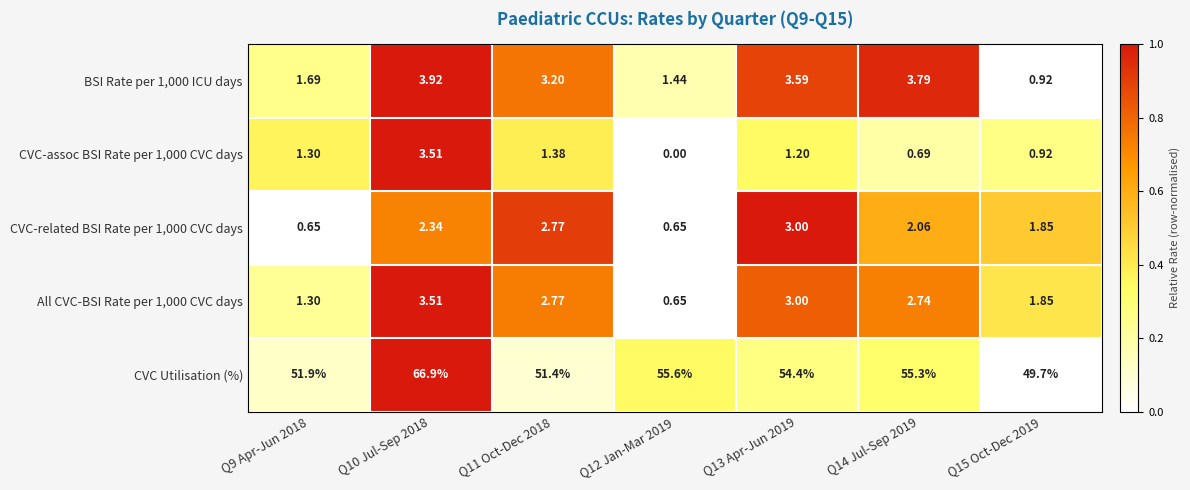

How many values in the BSI Rate per 1,000 ICU days series are below 3?

3